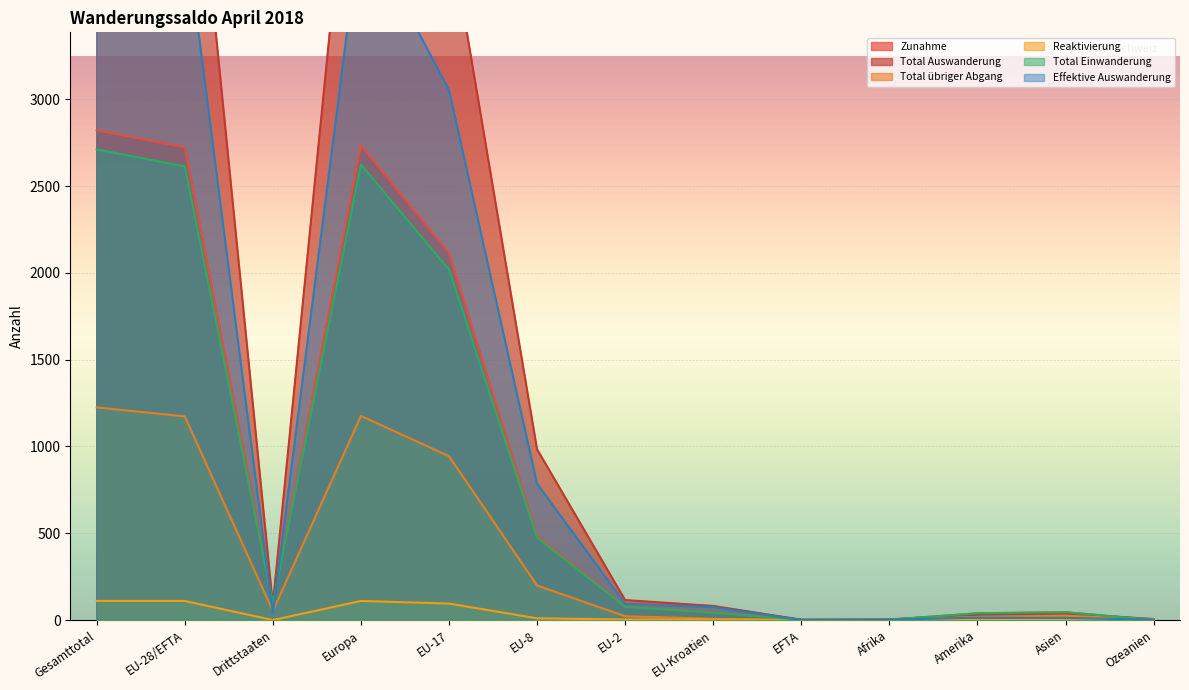

What is the label of the 9th point from the right?

EU-17